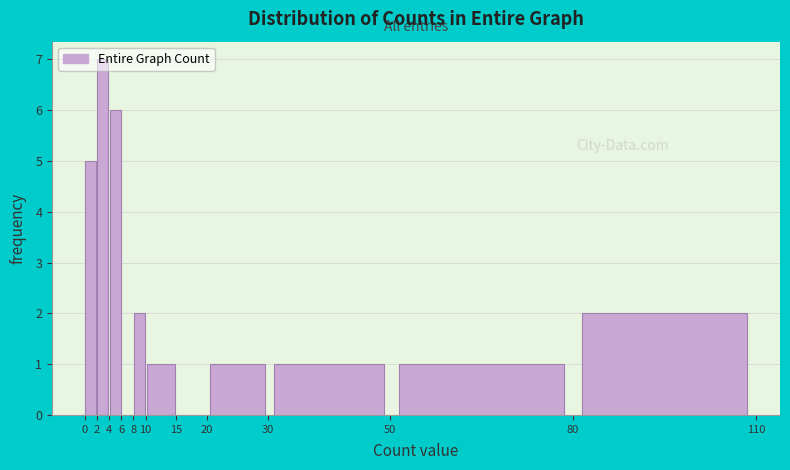

Reading left to right, transcribe this chart: for each bar, give the range it covers on the x-axis and its height. The values are not printed on the chart, so give them approximately, as read against the axis.

0 to 2: 5
2 to 4: 7
4 to 6: 6
6 to 8: 0
8 to 10: 2
10 to 15: 1
15 to 20: 0
20 to 30: 1
30 to 50: 1
50 to 80: 1
80 to 110: 2